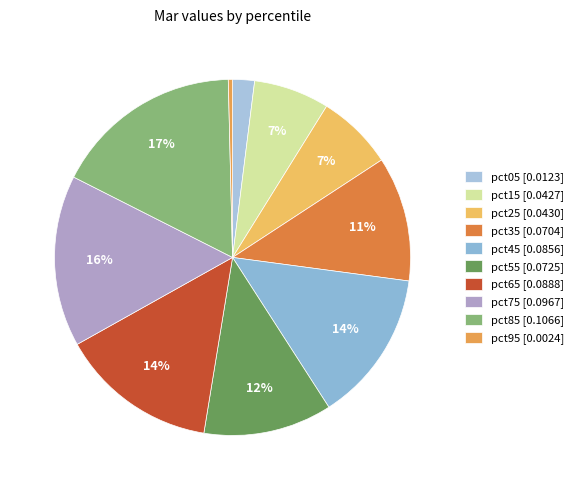

Between pct55 and pct15, which is larger?

pct55